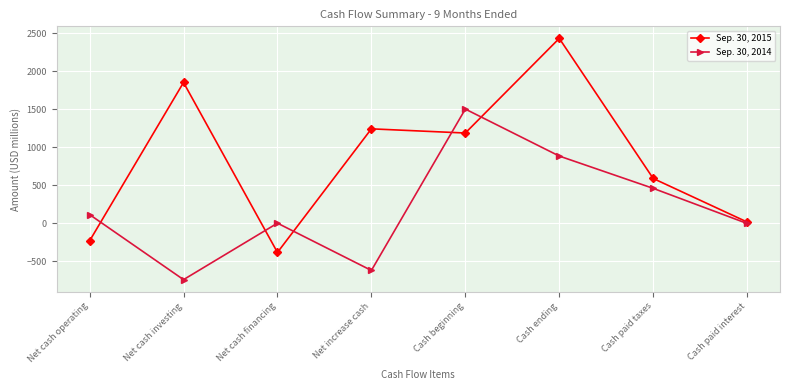

How many values in the Sep. 30, 2015 series are below 1190?

4